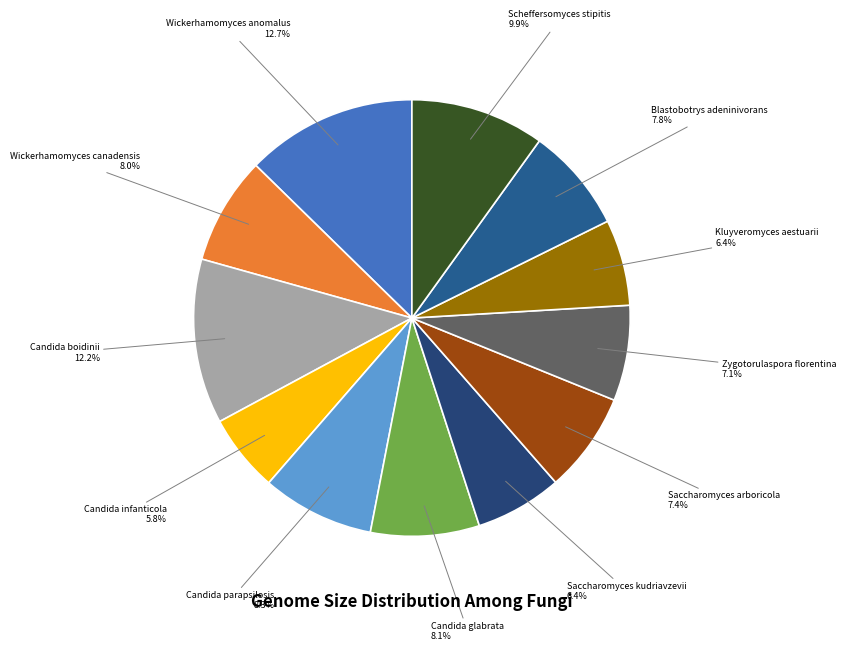

To the nearest percent, what portion does Kluyveromyces aestuarii represent?

6%